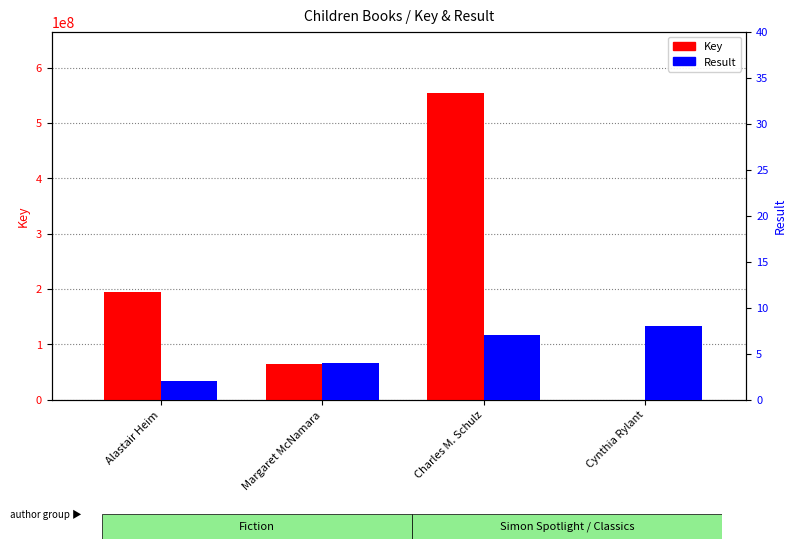

At how many categories does at least one series exceed 16077792?

3